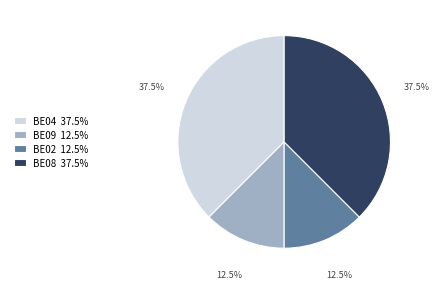

Which has a higher value, BE04 37.5% or BE09 12.5%?

BE04 37.5%